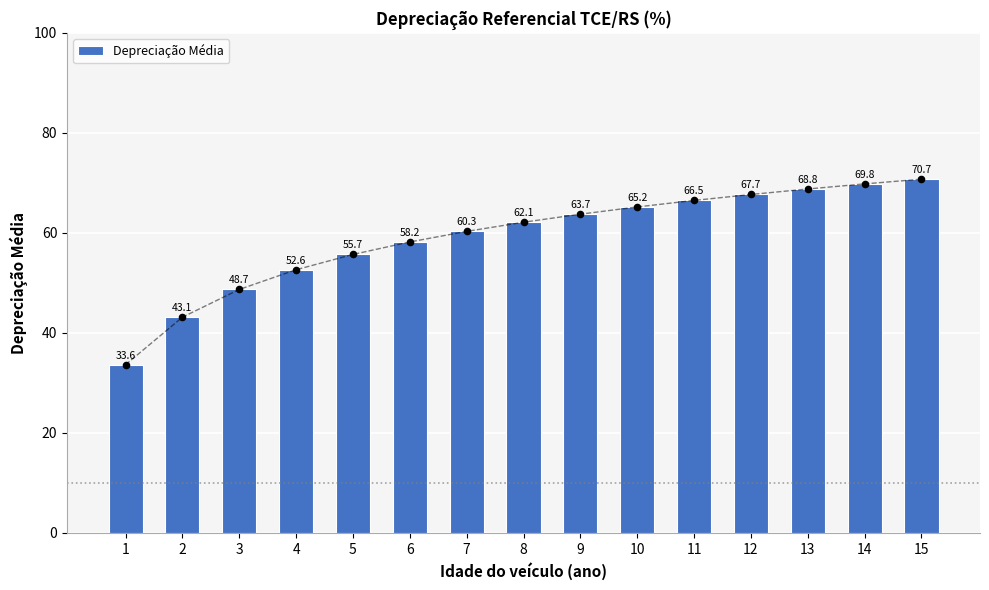

Which has a higher value, 14 or 8?

14